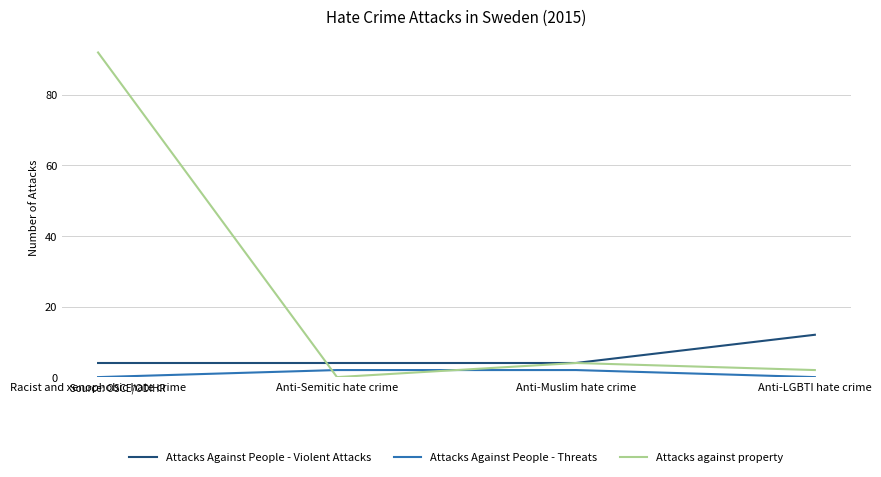

What position from the left is Anti-Semitic hate crime?

2